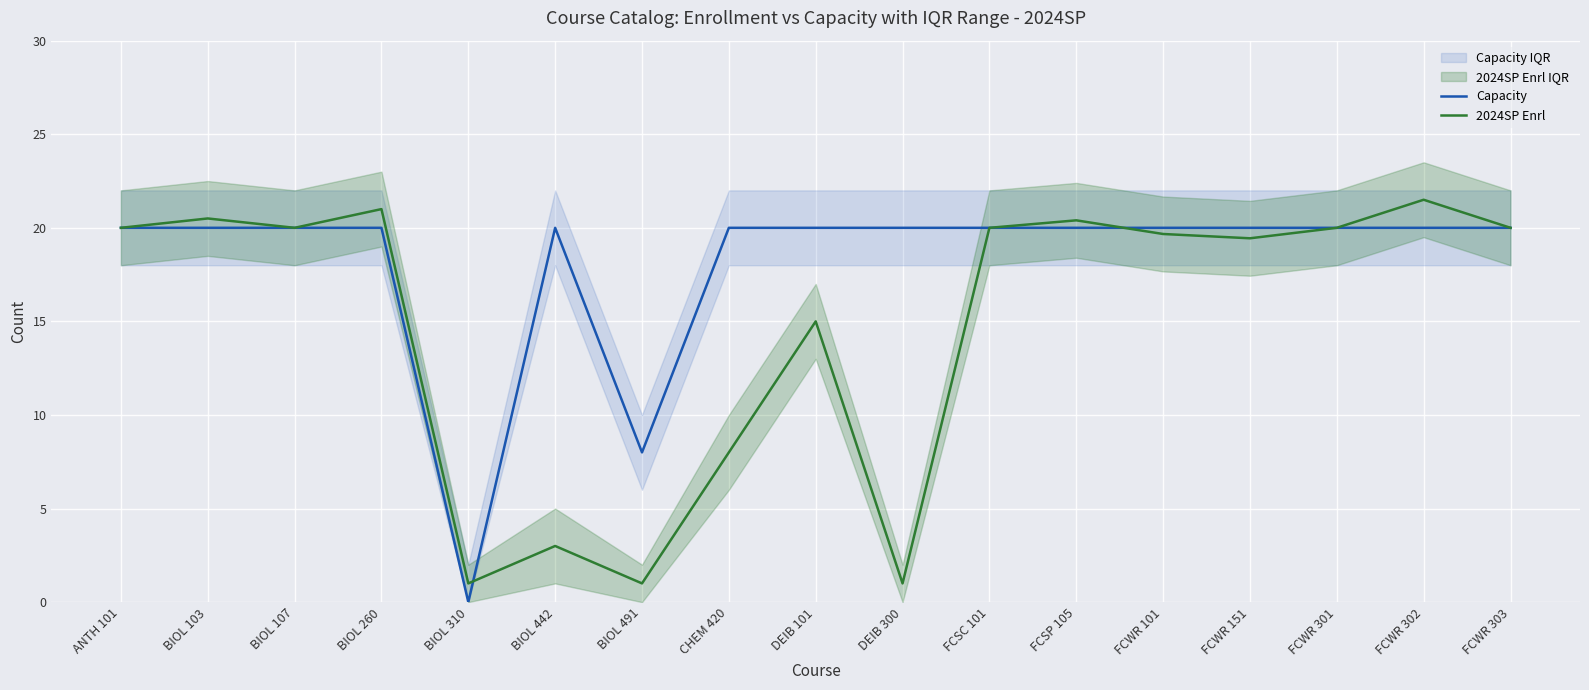

At which category is the sum across all series the highest?

FCWR 302